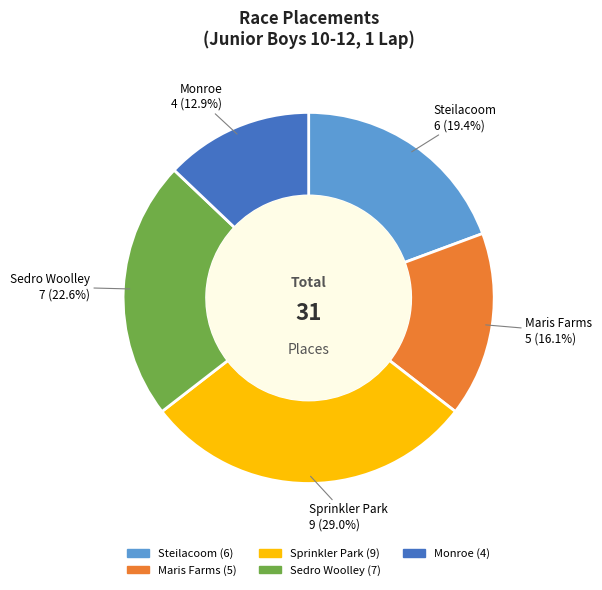

To the nearest percent, what percentage of the pie is Sprinkler Park?

29%